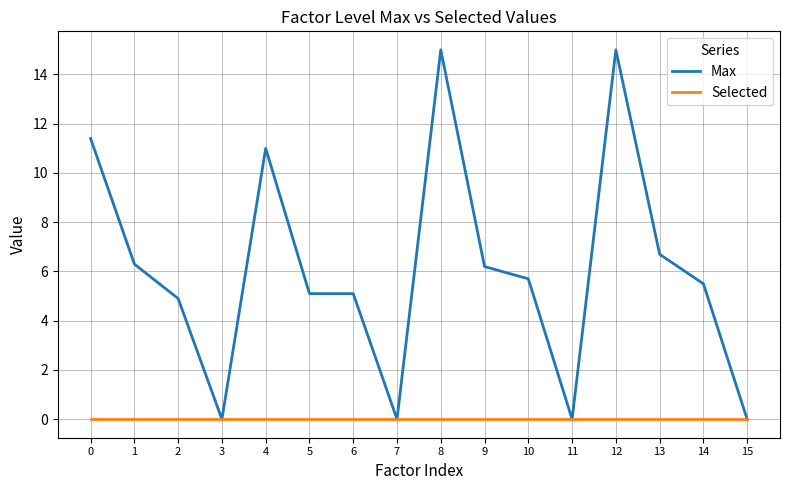

Is it true that Max equals 9.0 at 11?

False